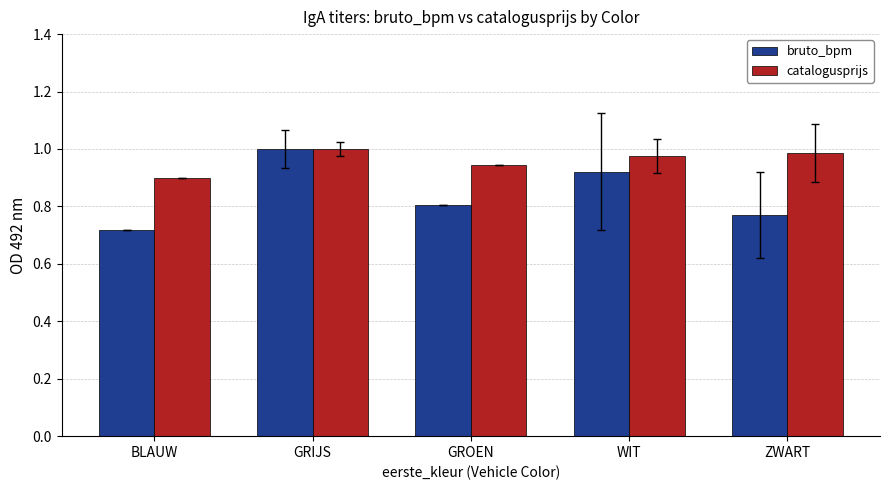

What is the total value across all series at GROEN?

1.8